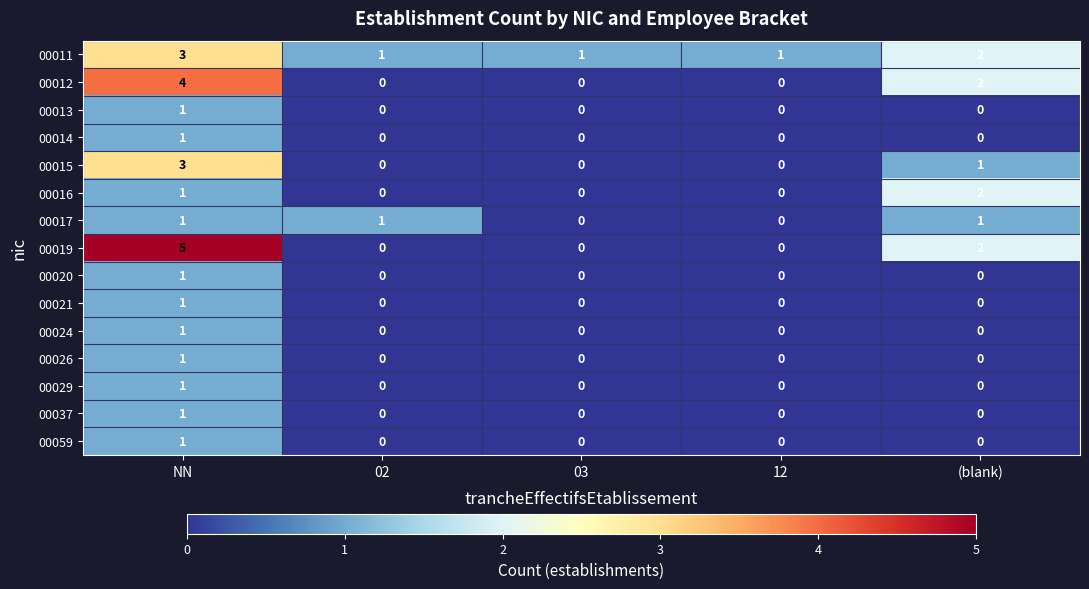

Is the value of 00011 at 12 greater than the value of 00014 at 03?

Yes